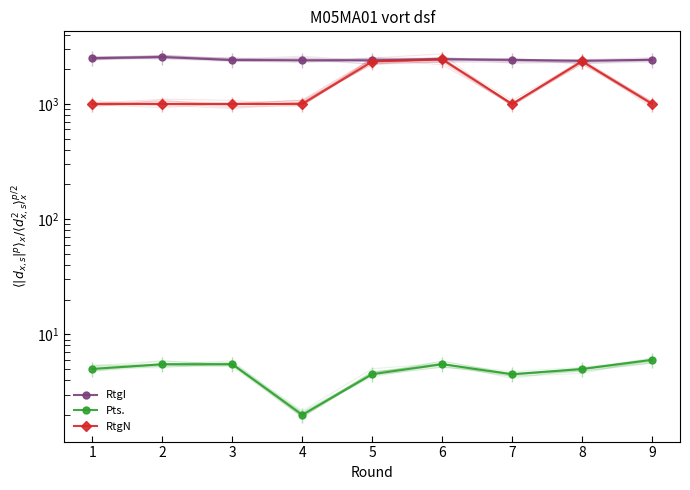

Reading right to left, what are all the values shown in this chart?

RtgI: 9=2416.0	8=2369.0	7=2415.0	6=2445.0	5=2392.0	4=2391.0	3=2405.0	2=2557.0	1=2495.0
Pts.: 9=6.0	8=5.0	7=4.5	6=5.5	5=4.5	4=2.0	3=5.5	2=5.5	1=5.0
RtgN: 9=1000.0	8=2345.0	7=1000.0	6=2436.0	5=2335.0	4=1000.0	3=1000.0	2=1000.0	1=1000.0